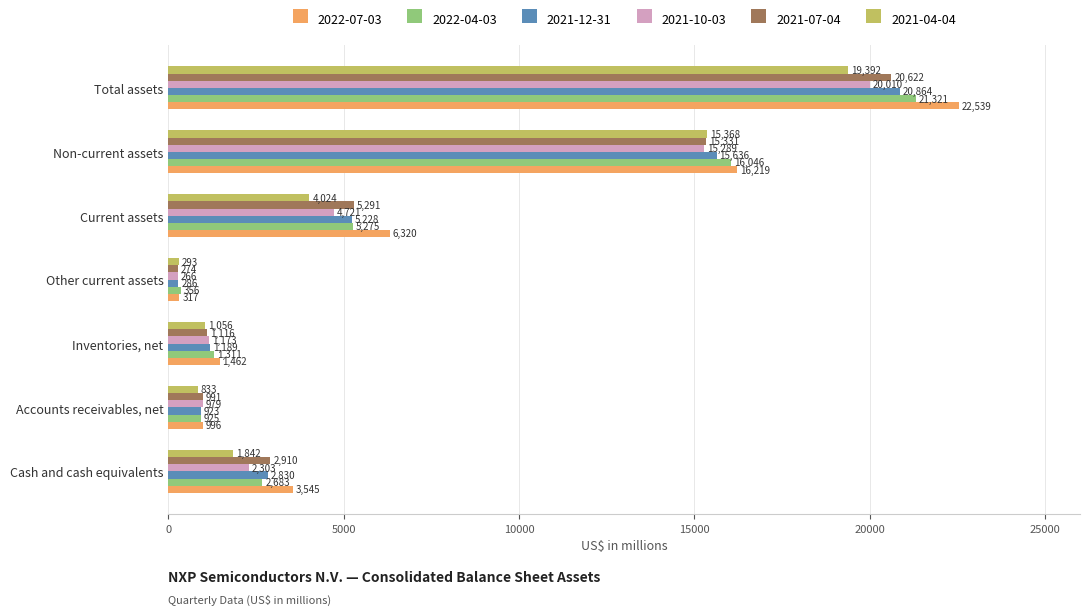

The value of 2022-04-03 at Other current assets is 356. True or false?

True